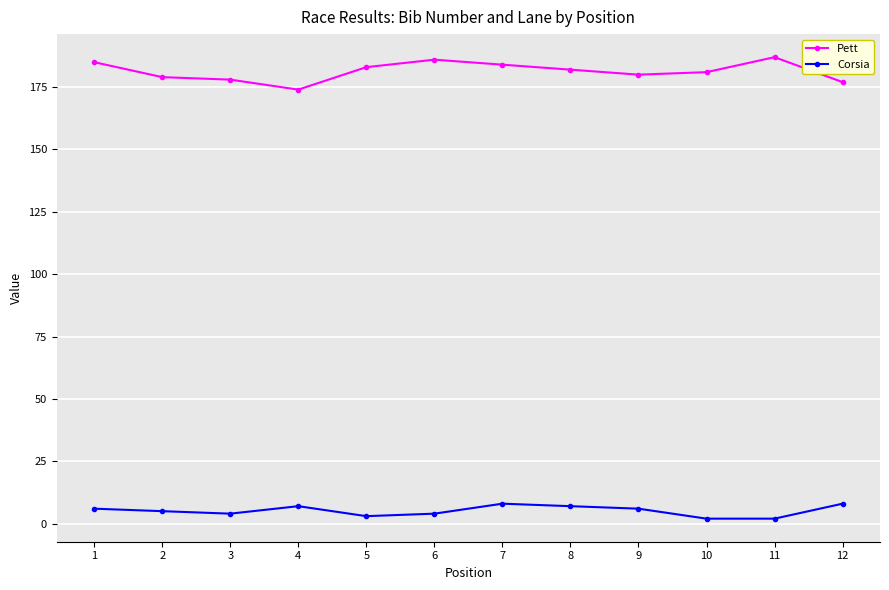

The value of Corsia at 7 is 8. True or false?

True